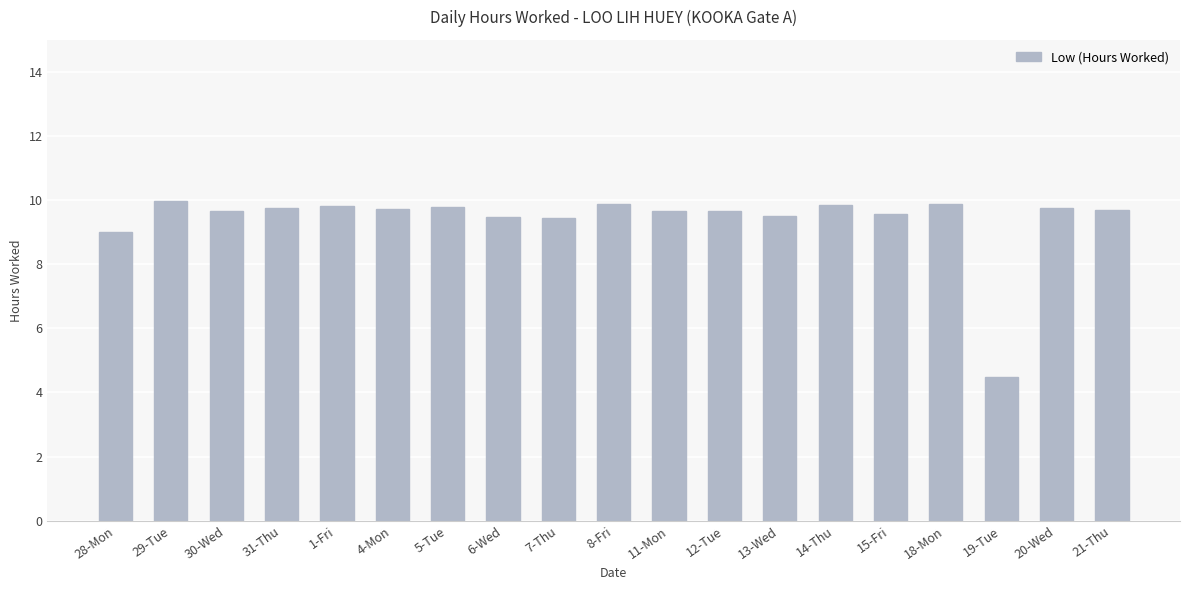

What is the average value?

9.4